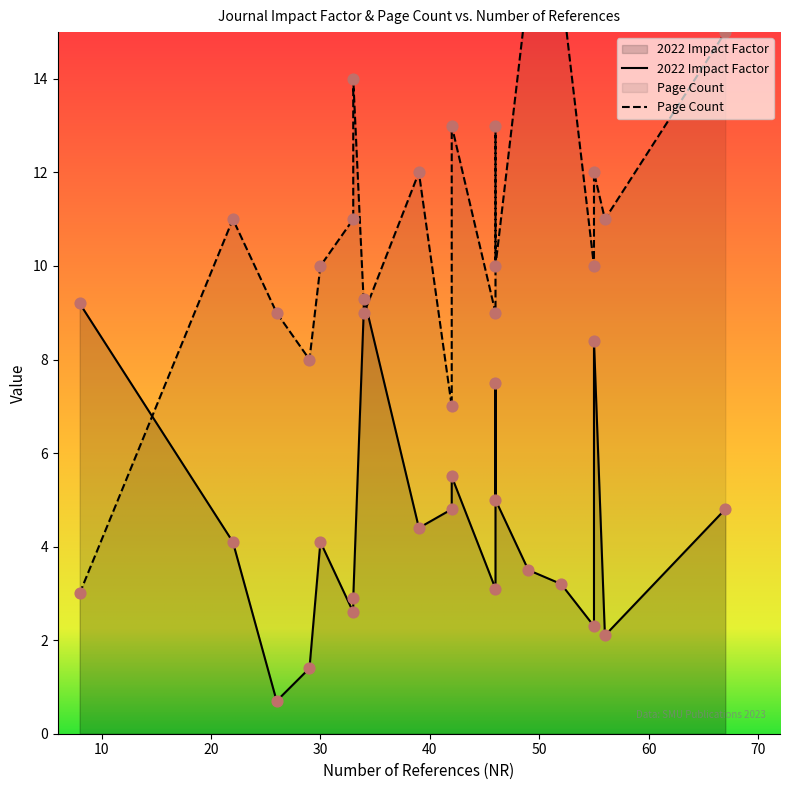

What is the total value across all series at 55?

12.3